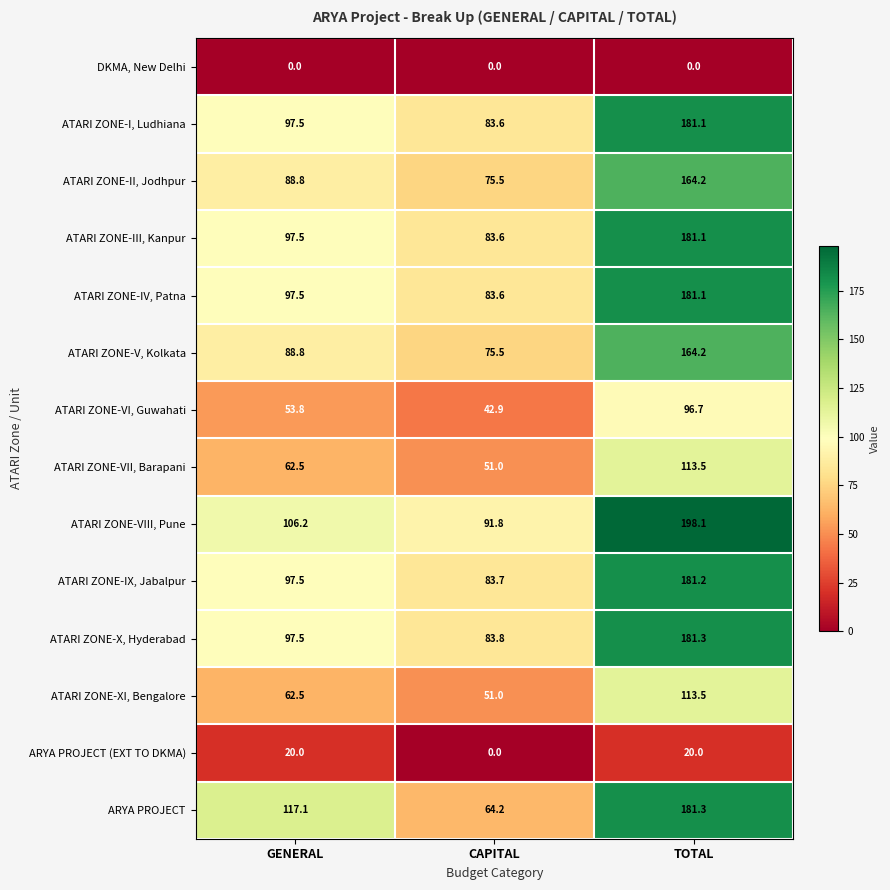

Count the number of categories in the chart.

3